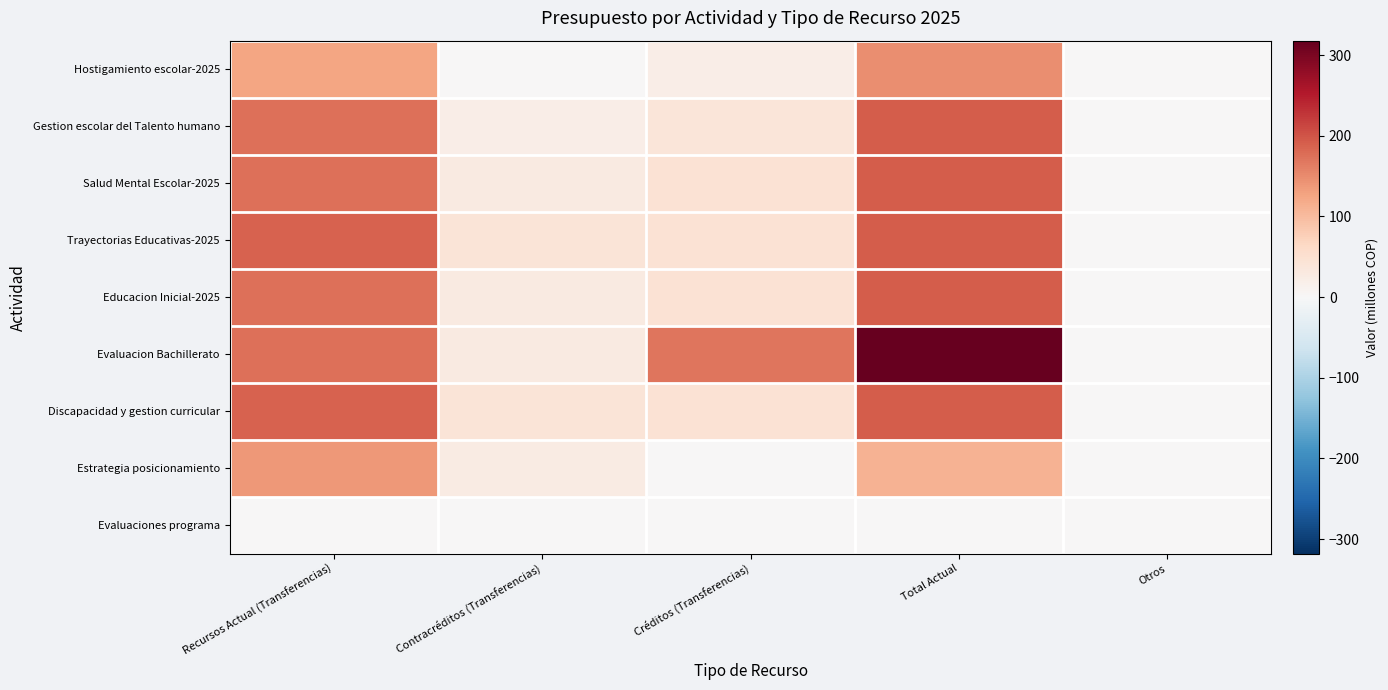

At which category is the sum across all series the highest?

Total Actual